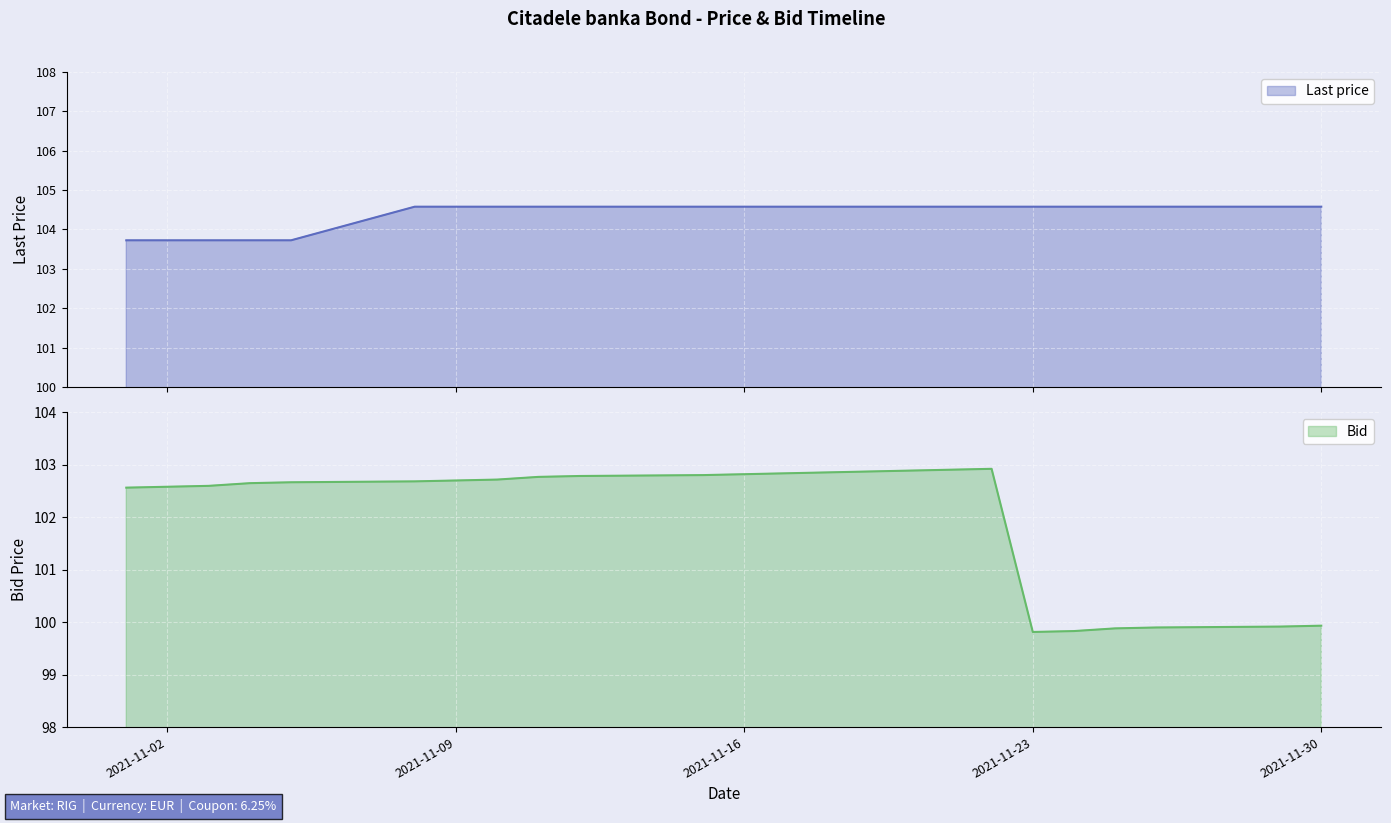

What value does the Last price series have at 2021-11-02?

103.7